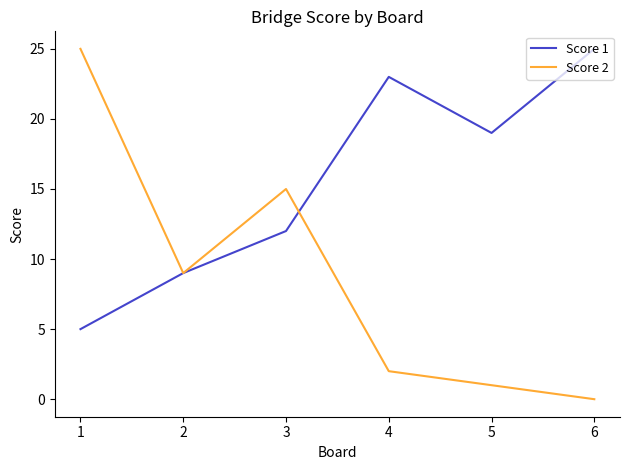

How many lines are shown in the chart?

2